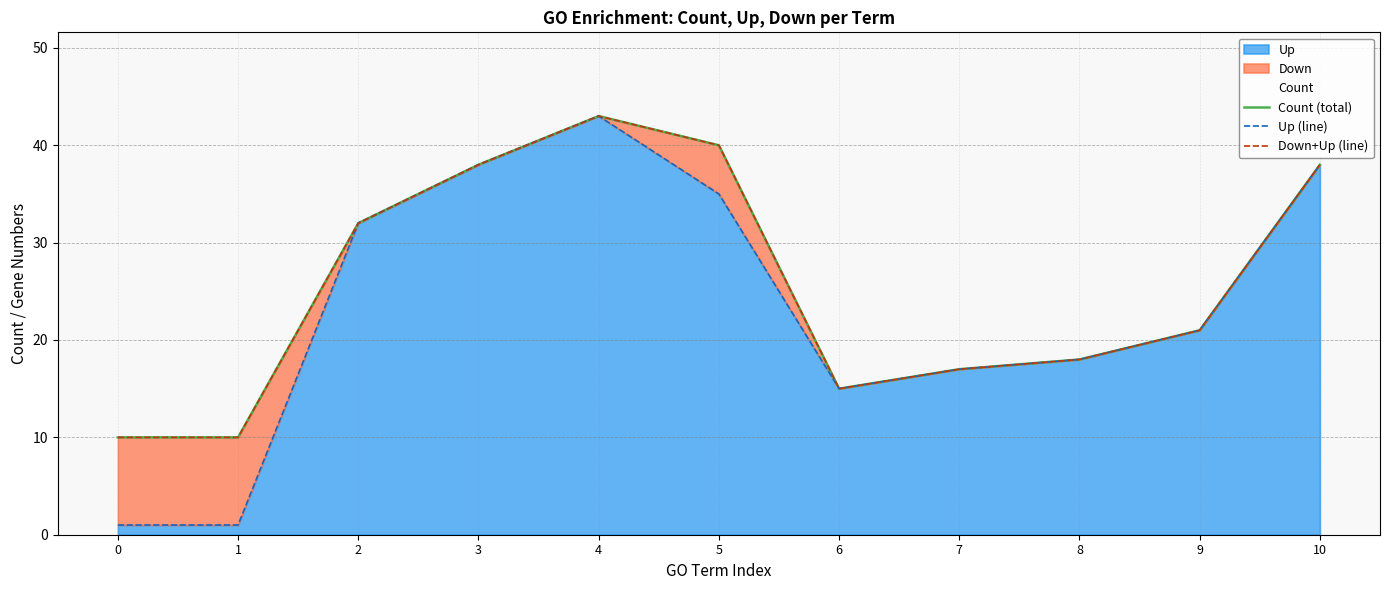

True or false: Count (total) has a value of 32 at 2.

True